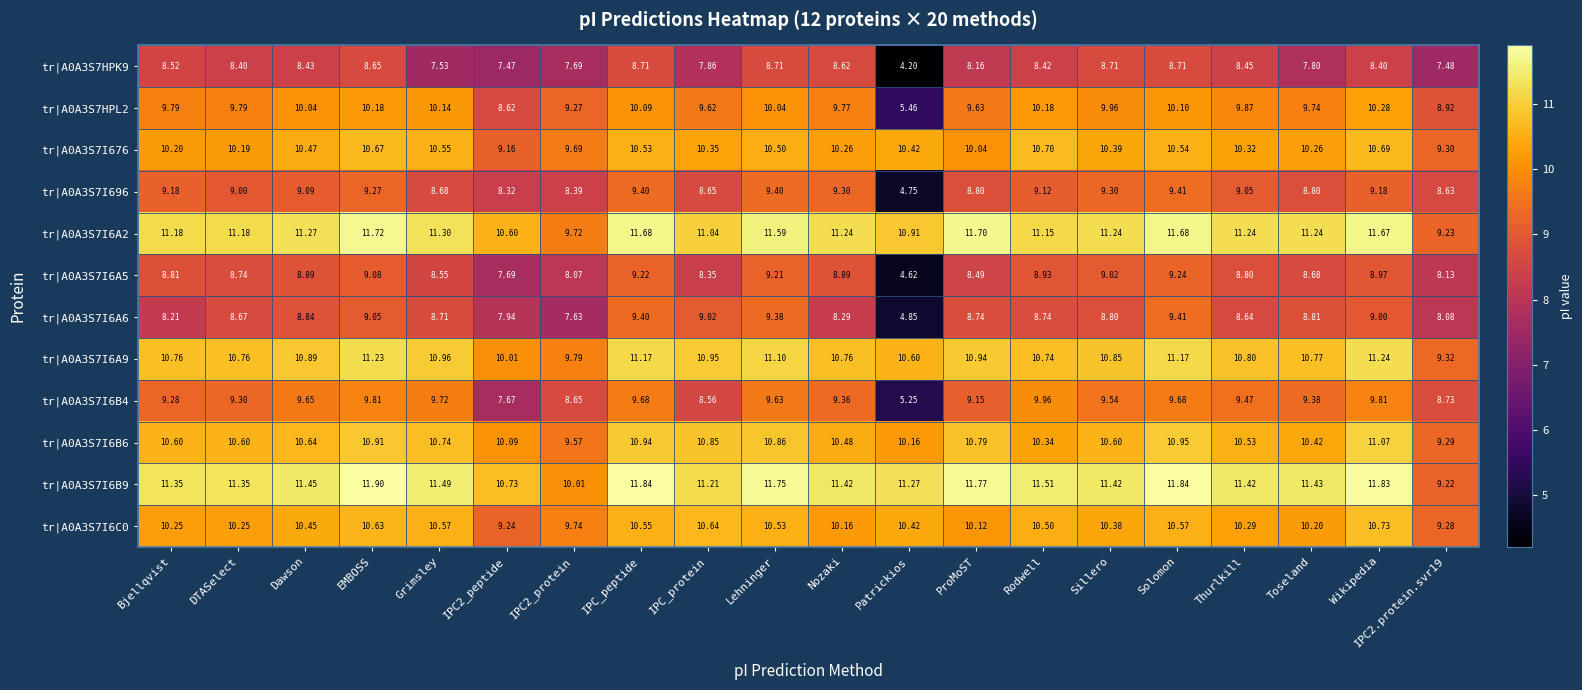

What is the maximum value shown in the chart?

11.9